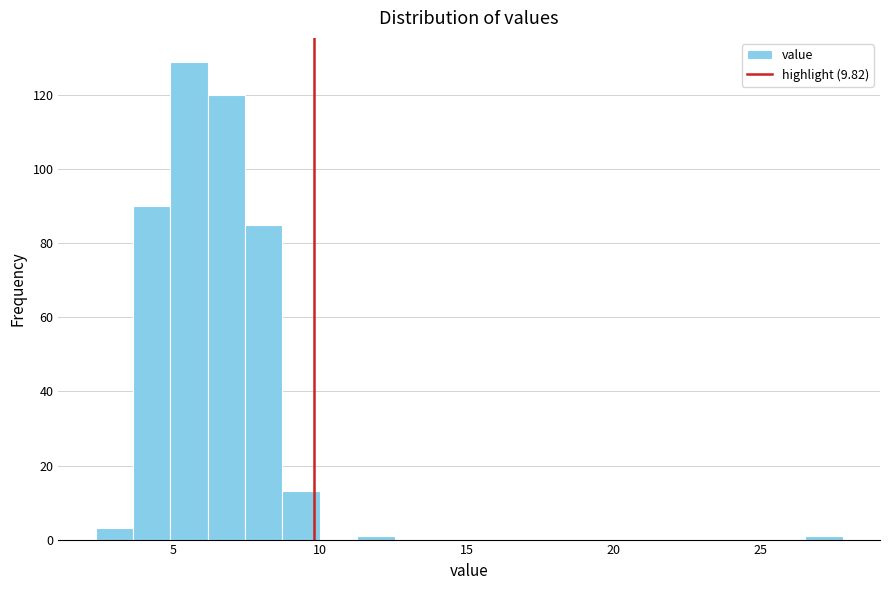

Read against the x-axis, roughly where is the centre of the tallest bar?

5.5